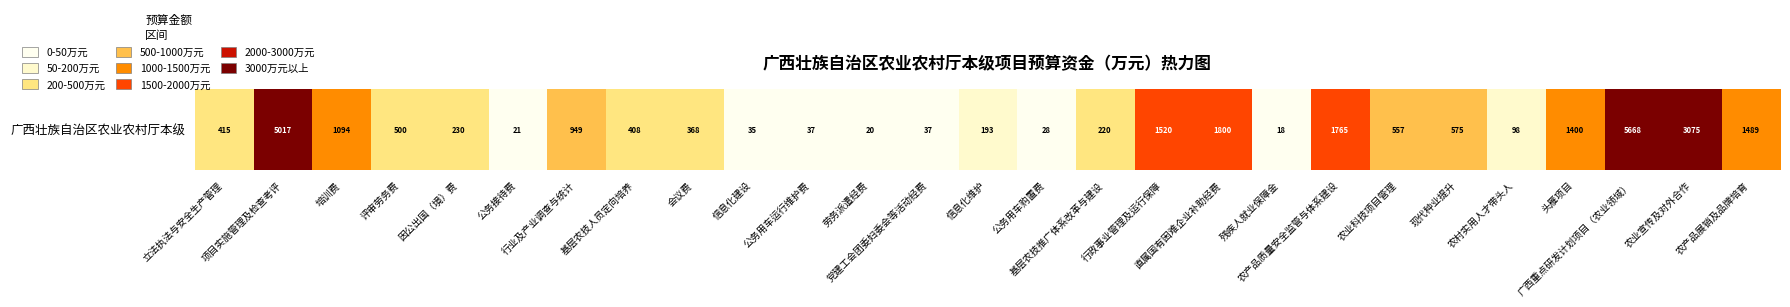

The chart shows a value of 3075.0 at 农业宣传及对外合作. True or false?

True